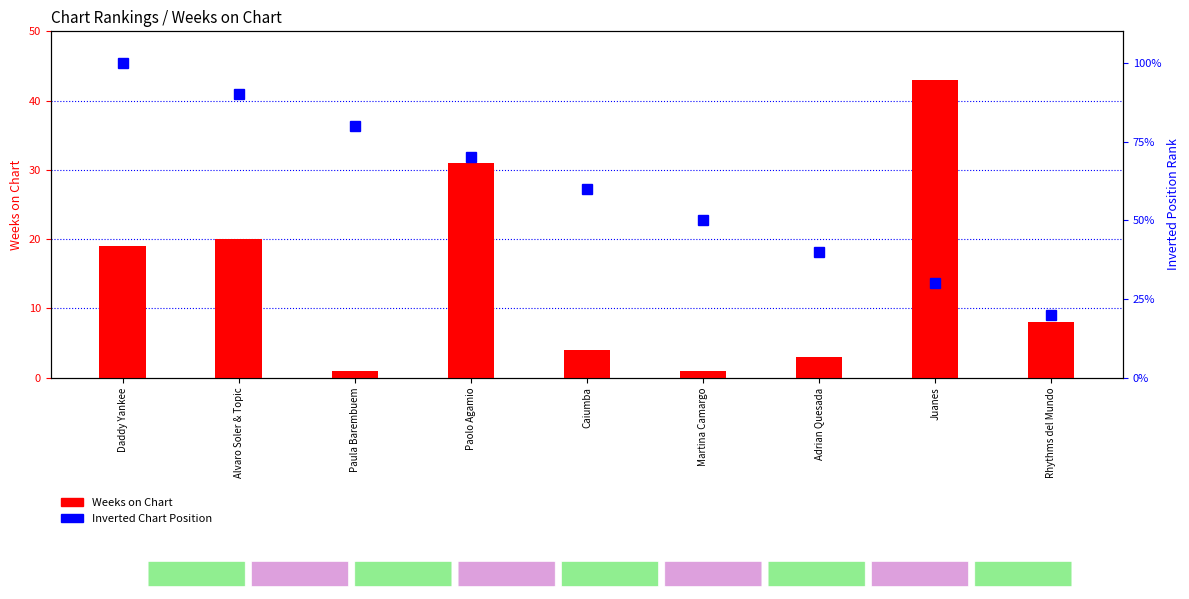

True or false: Weeks on Chart has a value of 19 at Daddy Yankee.

True